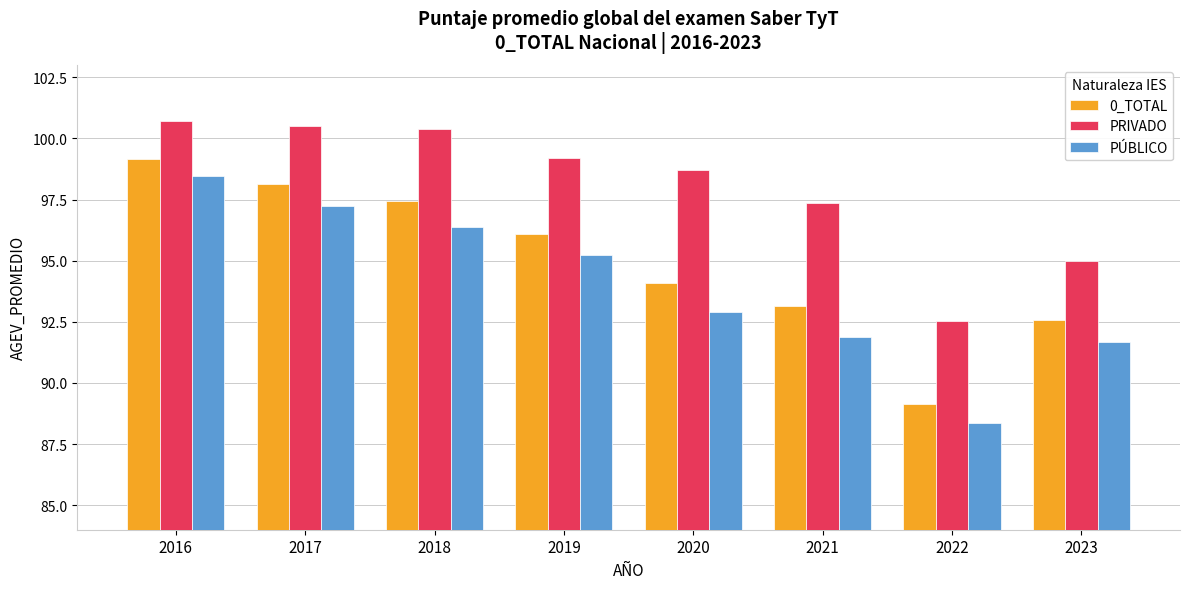

What is the greatest value displayed?

100.7